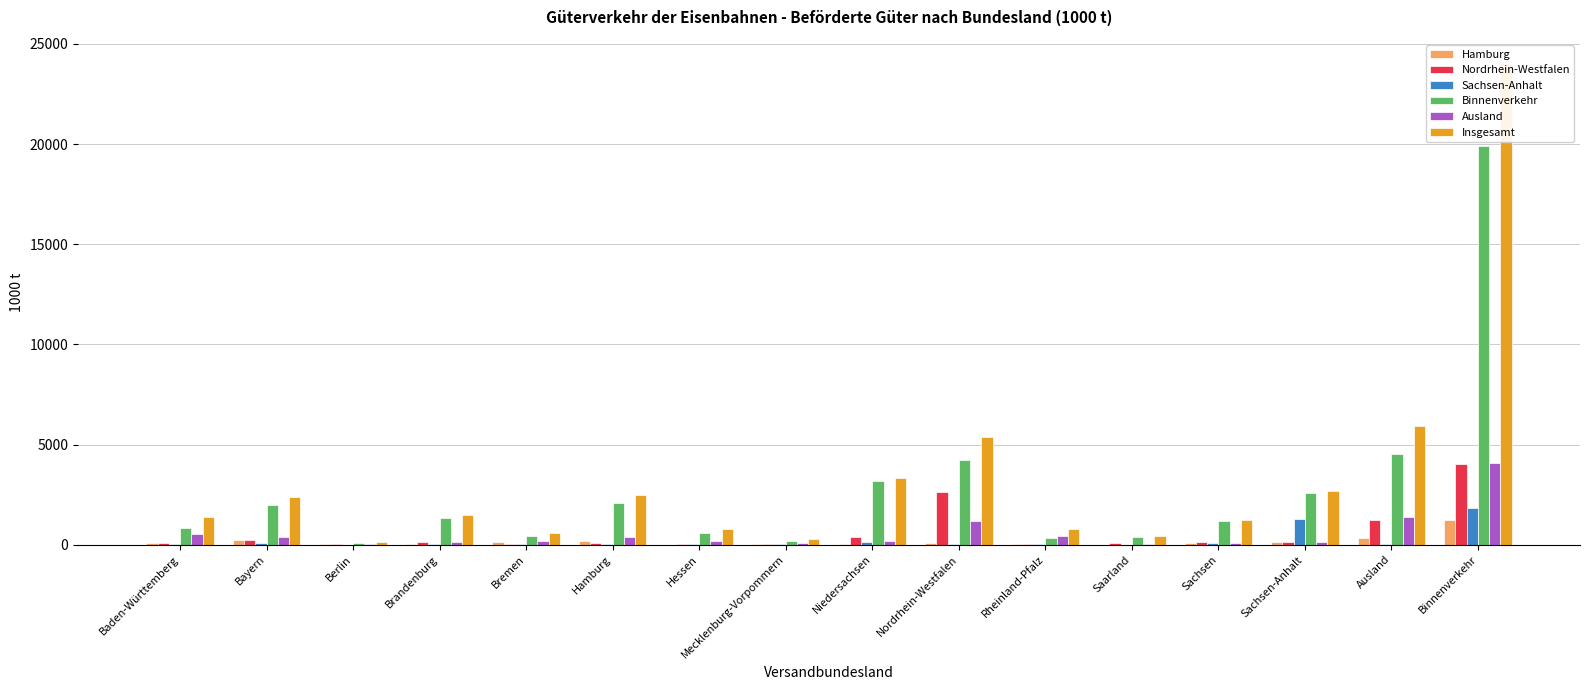

What are all the series names shown in the legend?

Hamburg, Nordrhein-Westfalen, Sachsen-Anhalt, Binnenverkehr, Ausland, Insgesamt